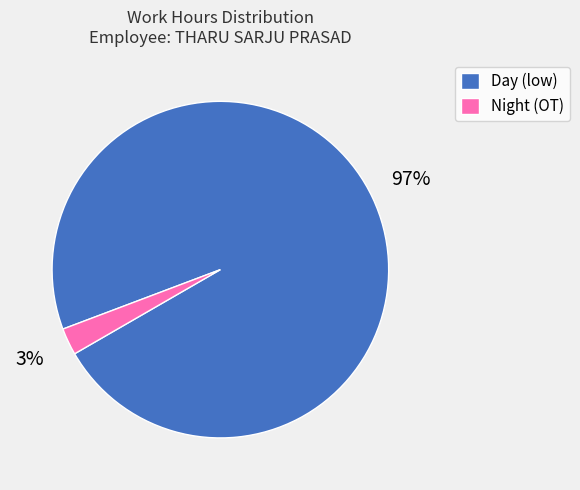

Do Day (low) and Night (OT) together represent more than half of the pie?

Yes